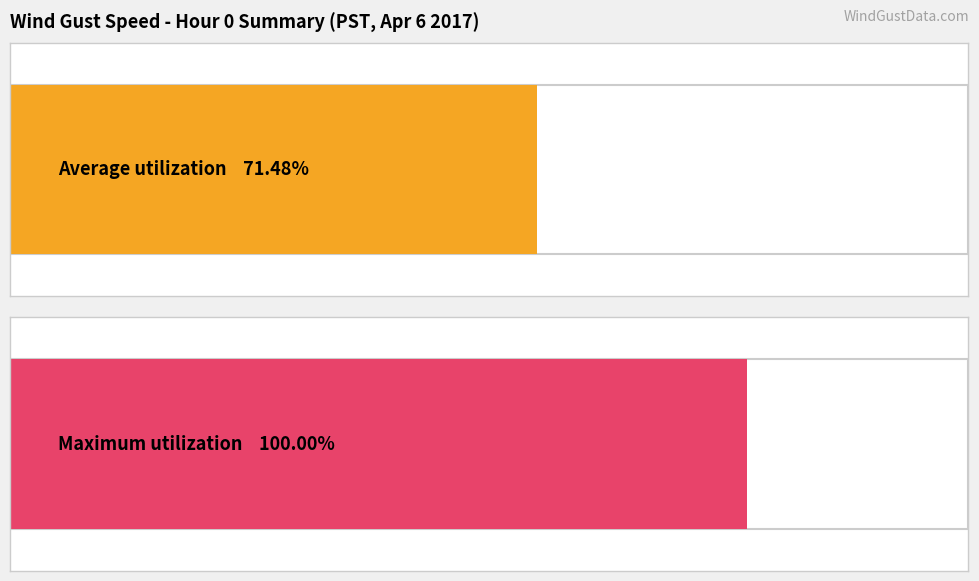

List the series in order of their overall mean, lowest first.

Average utilization, Maximum utilization